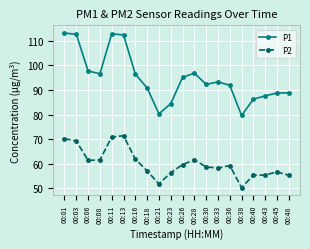

What is the lowest value of the P2 series?

50.3